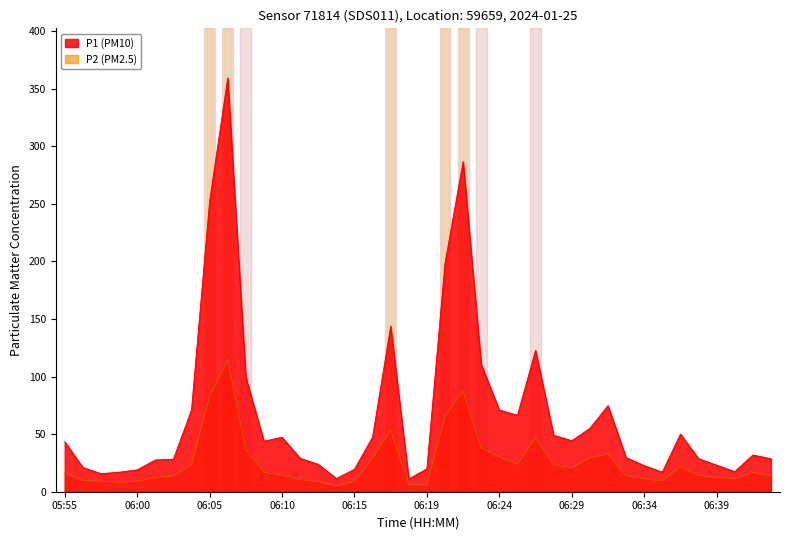

Reading left to right, transcribe all the data shown in this chart.

P1: 05:55=43.4	05:56=21.1	05:58=15.7	05:59=16.9	06:00=19.0	06:01=27.6	06:02=28.2	06:04=70.9	06:05=252.0	06:06=359.3	06:07=99.5	06:08=43.9	06:10=47.4	06:11=29.1	06:12=23.8	06:13=11.4	06:15=19.5	06:16=47.5	06:17=143.7	06:18=11.1	06:19=19.9	06:21=198.4	06:22=286.8	06:23=110.5	06:24=71.0	06:25=66.4	06:27=122.8	06:28=49.1	06:29=44.3	06:30=55.0	06:31=74.8	06:33=29.7	06:34=22.7	06:35=17.0	06:36=50.1	06:37=28.7	06:39=23.1	06:40=17.5	06:41=31.9	06:42=28.6
P2: 05:55=16.4	05:56=9.8	05:58=9.2	05:59=8.1	06:00=9.2	06:01=12.2	06:02=13.7	06:04=23.4	06:05=82.7	06:06=114.8	06:07=36.5	06:08=16.9	06:10=14.4	06:11=10.6	06:12=8.7	06:13=5.3	06:15=9.0	06:16=29.1	06:17=53.8	06:18=6.5	06:19=5.8	06:21=65.5	06:22=87.6	06:23=38.2	06:24=30.4	06:25=23.8	06:27=47.0	06:28=23.4	06:29=20.8	06:30=29.2	06:31=32.9	06:33=13.9	06:34=11.3	06:35=9.3	06:36=21.7	06:37=14.2	06:39=12.3	06:40=11.4	06:41=16.7	06:42=13.9